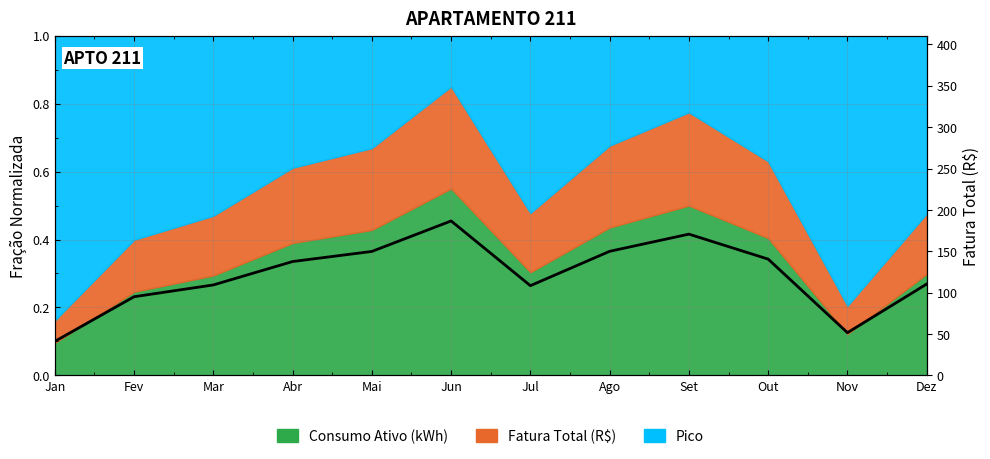

The value at Ago is 247.4. True or false?

False